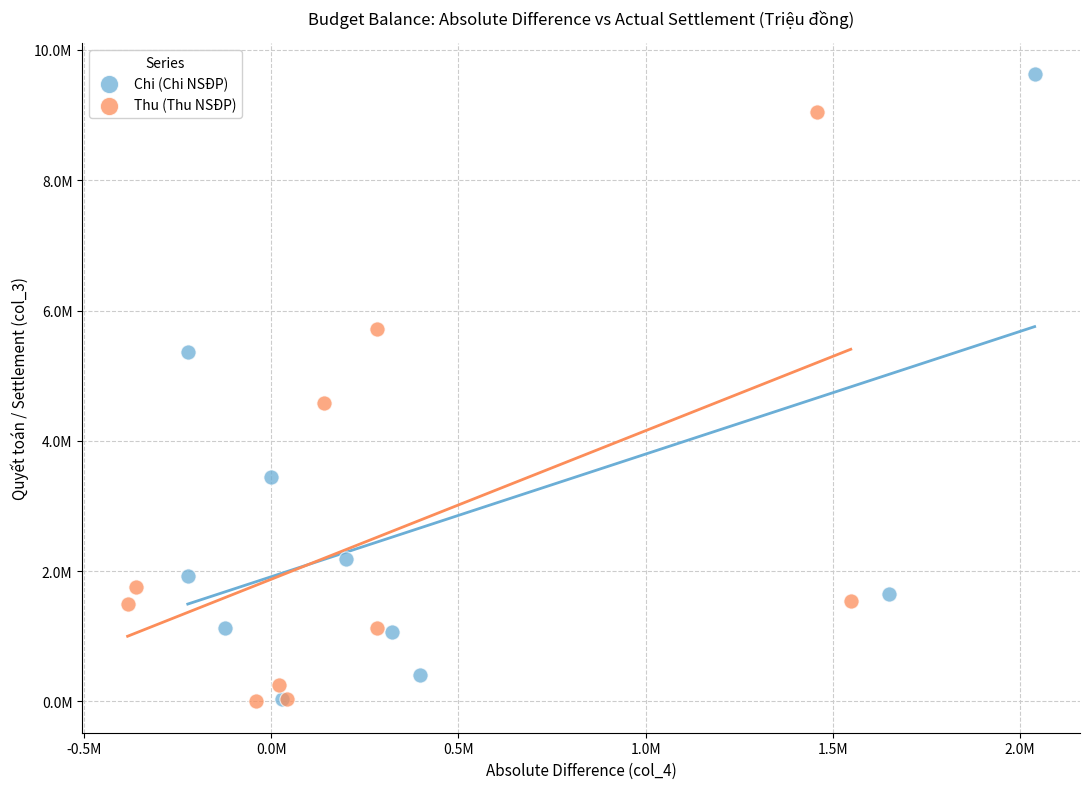

Which series reaches the maximum Y coordinate?

Chi (Chi NSĐP)